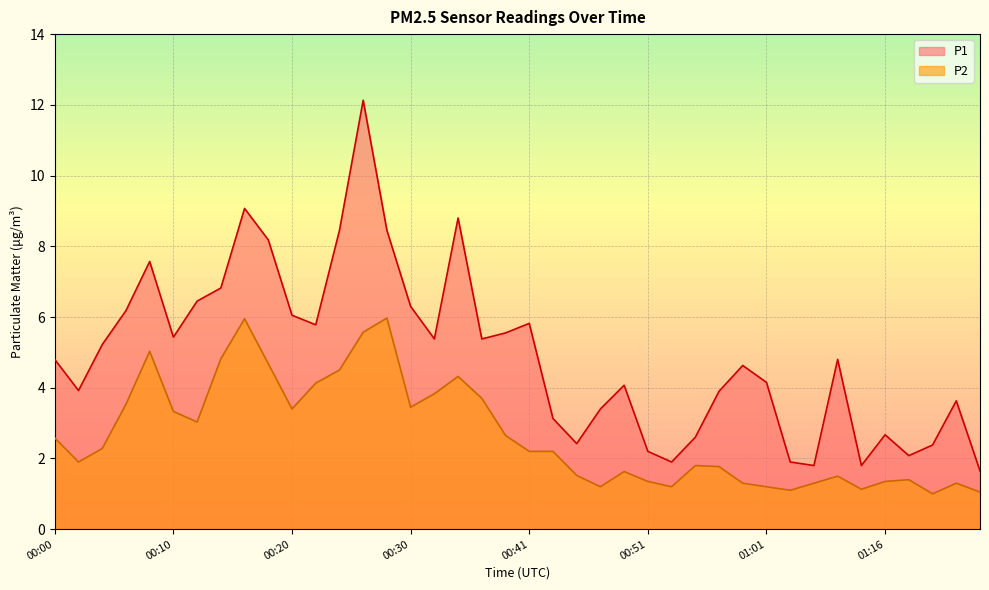

What is the difference between the maximum and minimum values in the P1 series?

10.5